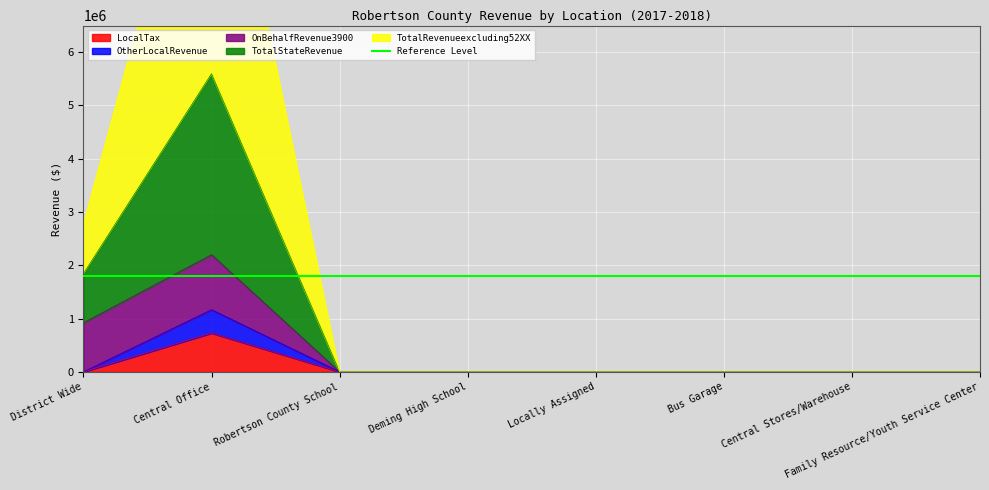

What is the total value across all series at Central Office?

19090653.7